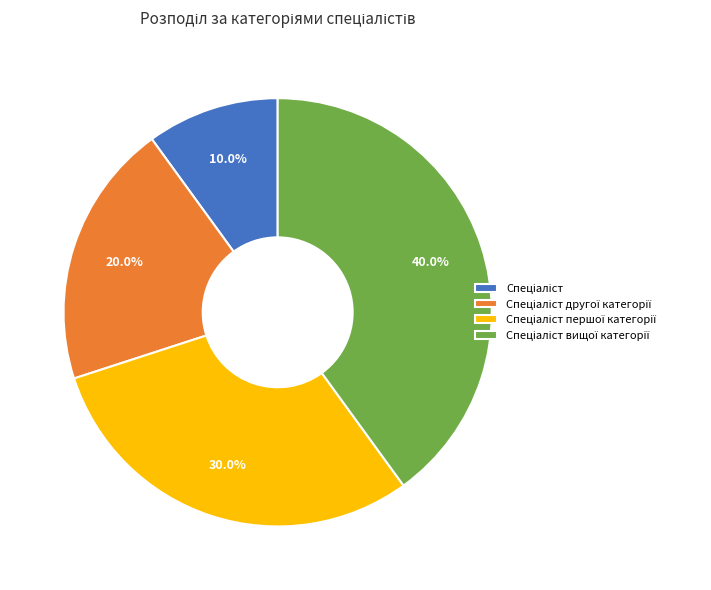

Is there a majority slice in this chart?

No